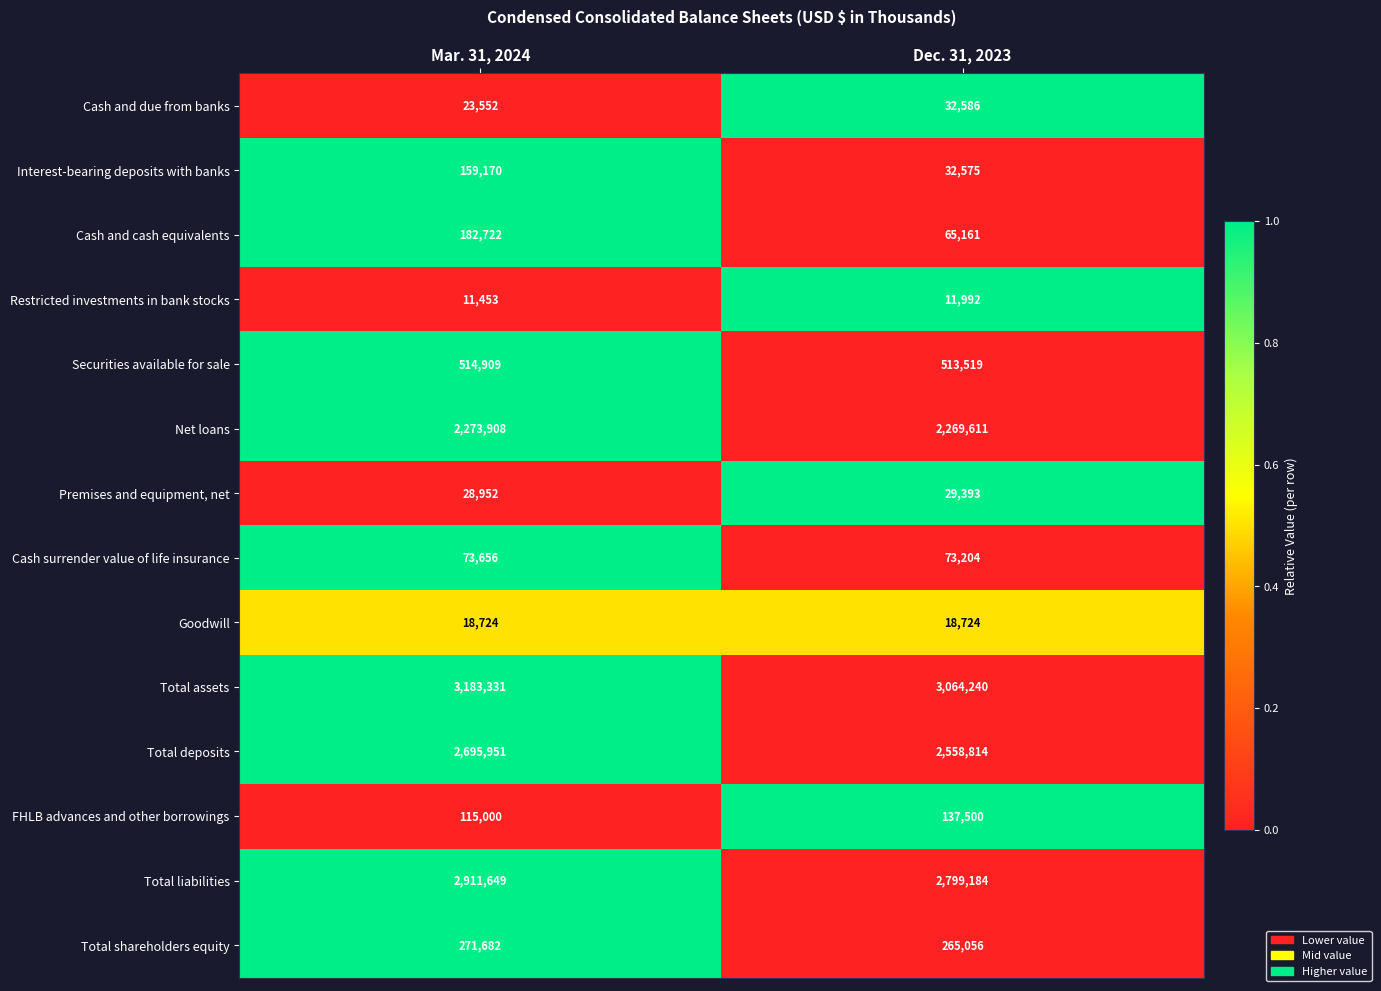

The Premises and equipment, net series shows 11166 at Dec. 31, 2023. True or false?

False